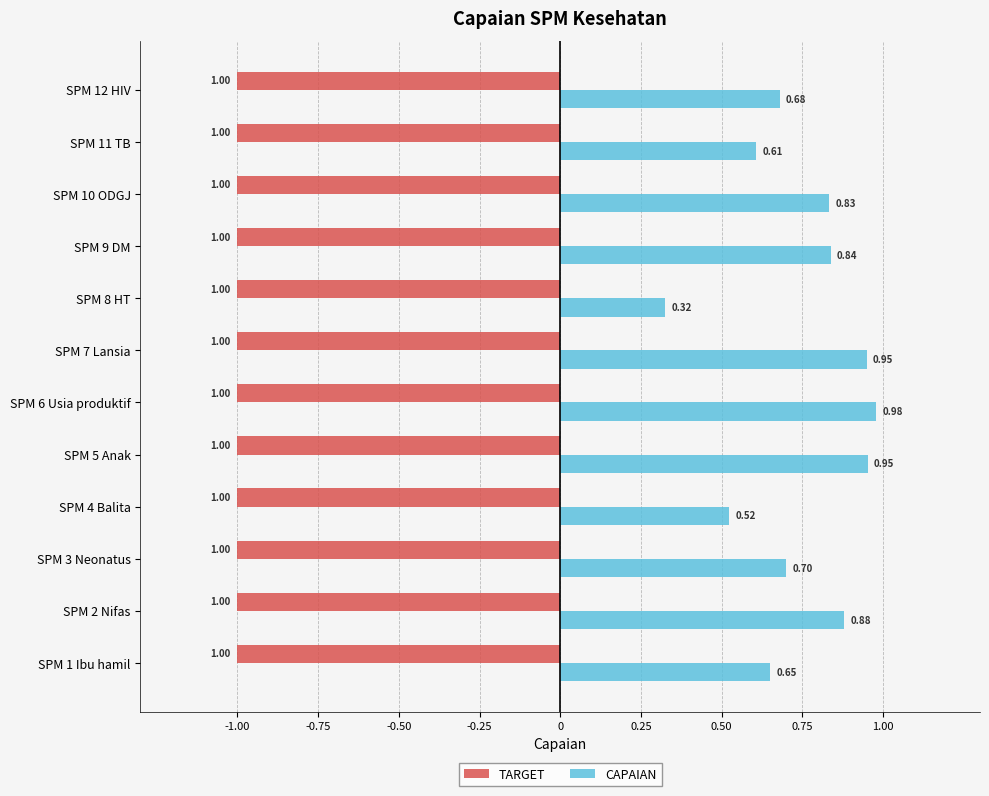

What is the spread (max minus min) of values at SPM 9 DM?

1.8